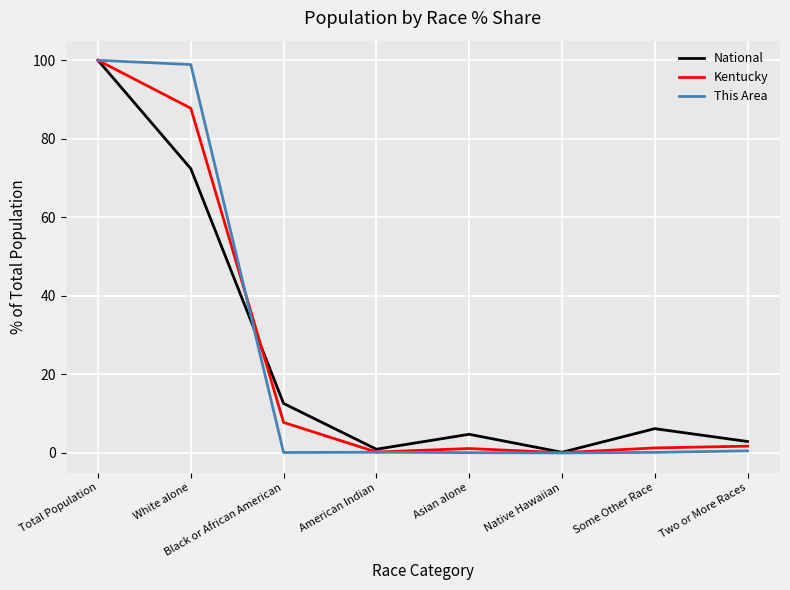

What is the maximum value for National?

100.0